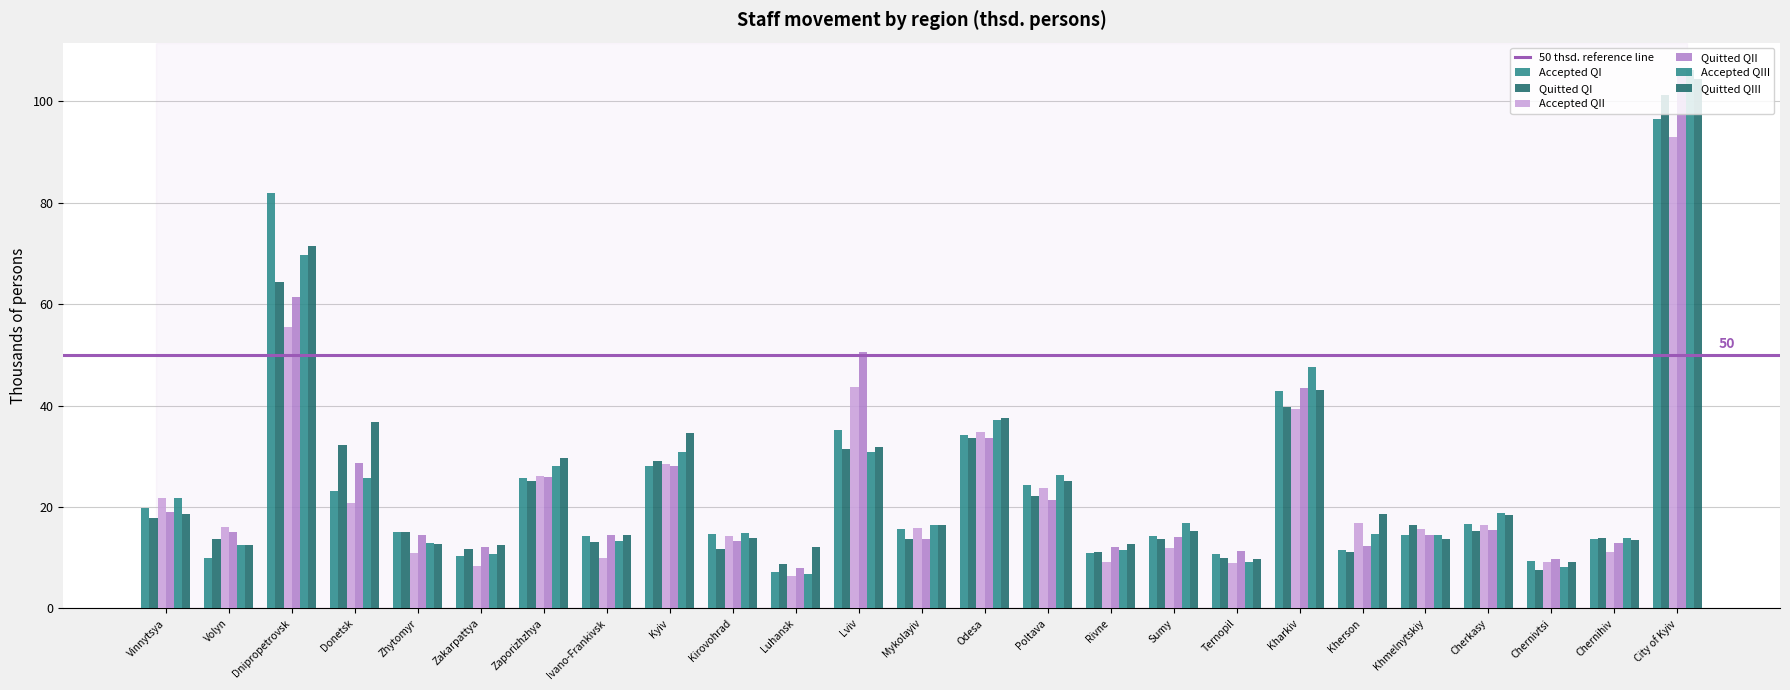

What is the total value across all series at Ternopil?

60.1